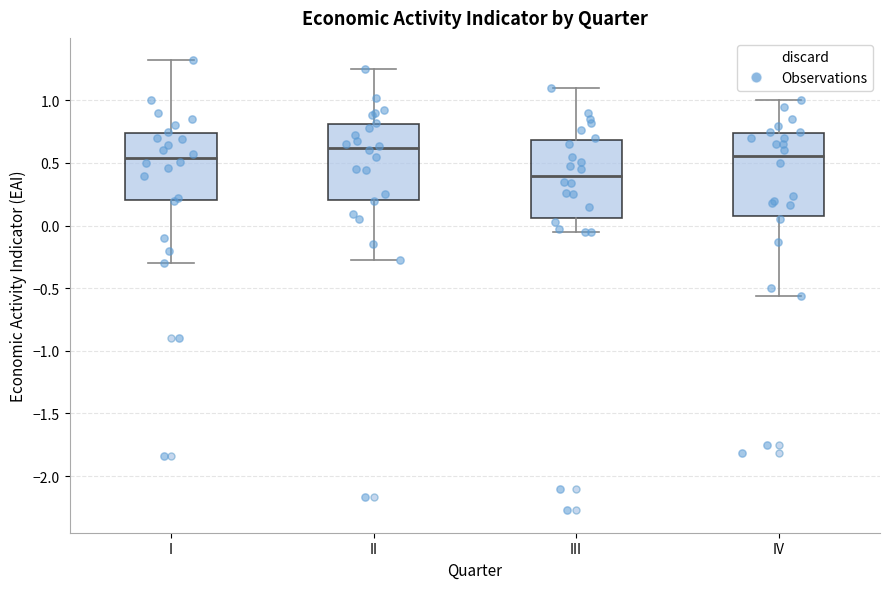

Which box has the lowest median line?

III